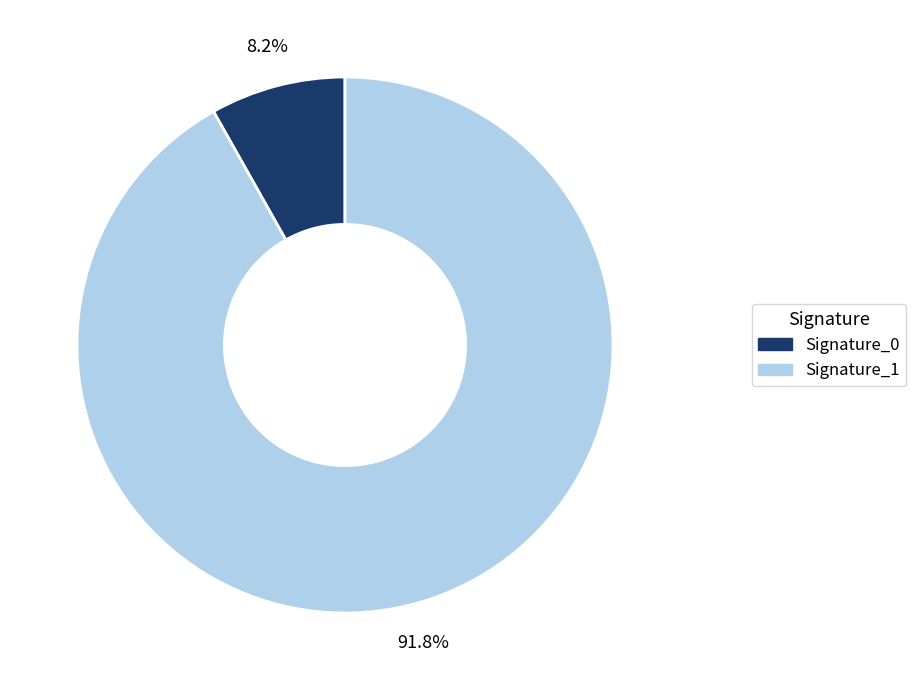

How many segments does this pie chart have?

2